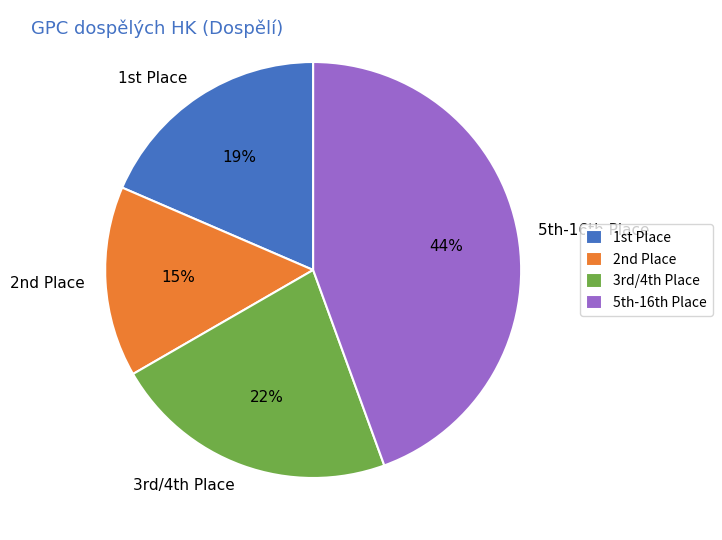

Rank the categories by value from highest to lowest.

5th-16th Place, 3rd/4th Place, 1st Place, 2nd Place